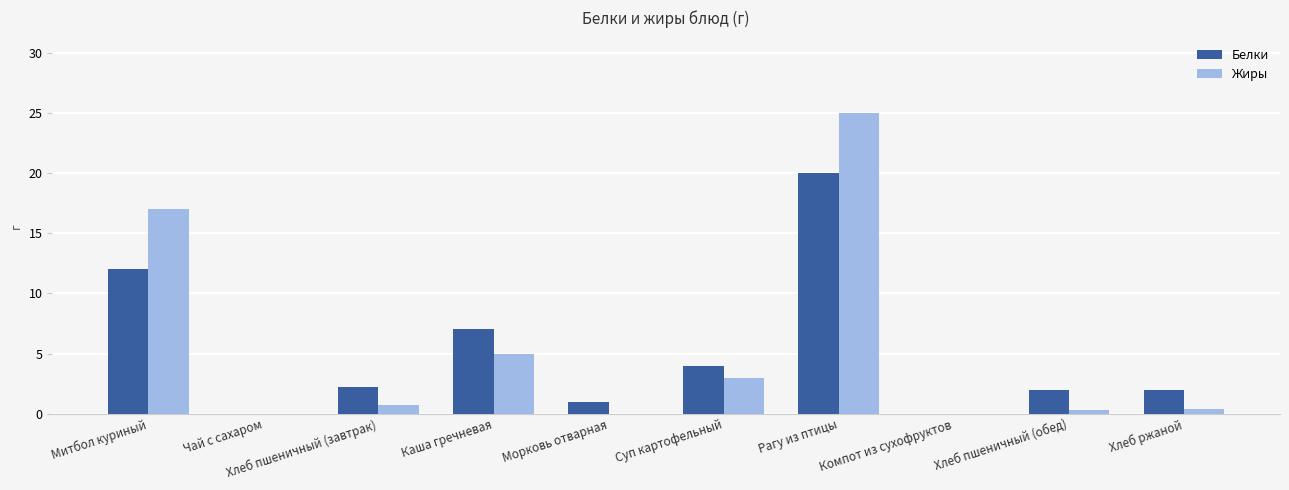

Are the bars horizontal?

No